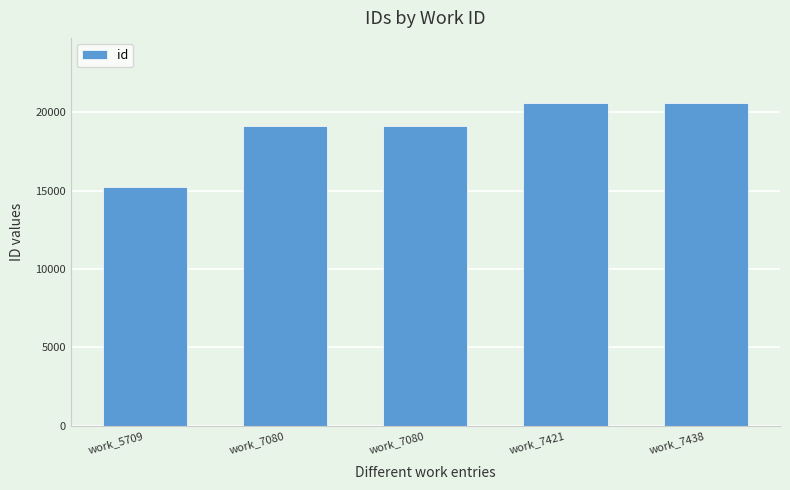

How many bars are there in total?

5